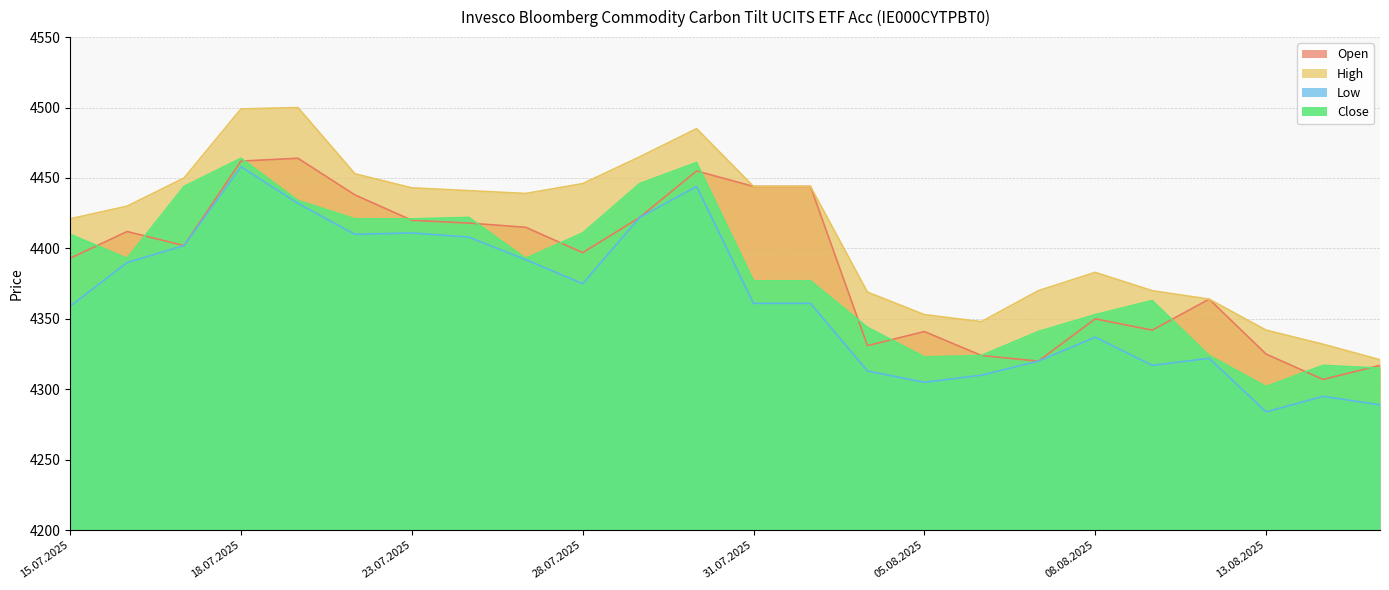

True or false: High and Low intersect in this chart.

False